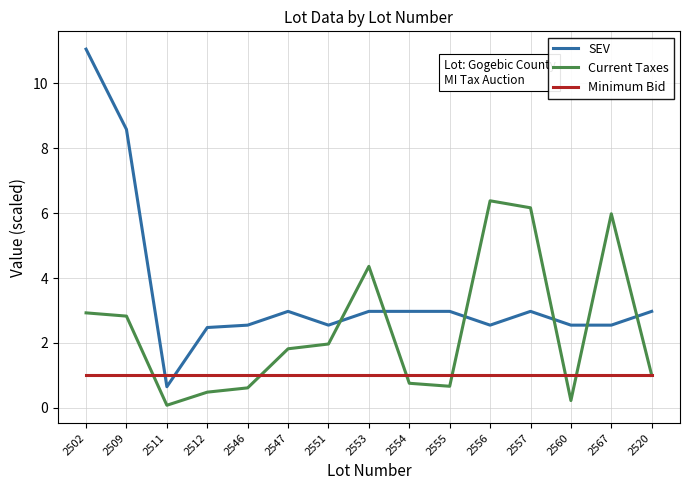

What position from the left is 2553?

8